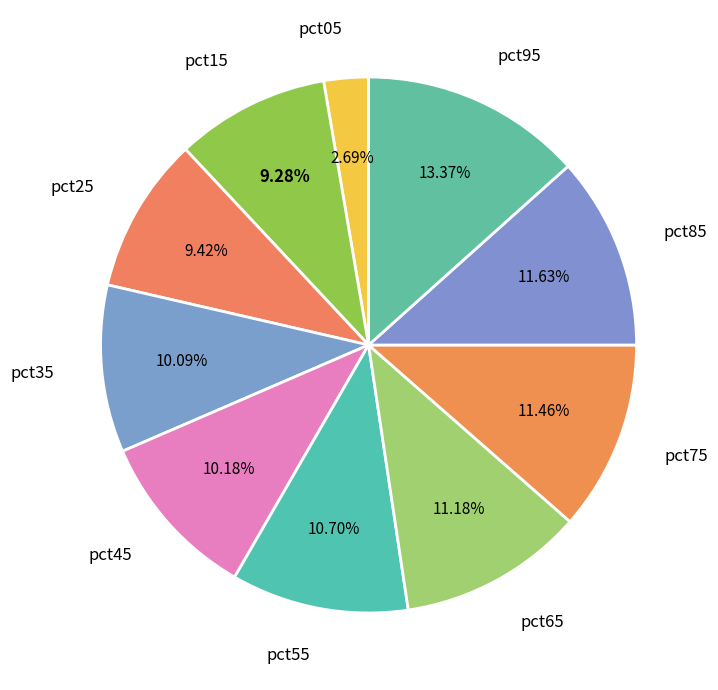

What percentage is the pct35 slice, to the nearest percent?

10%